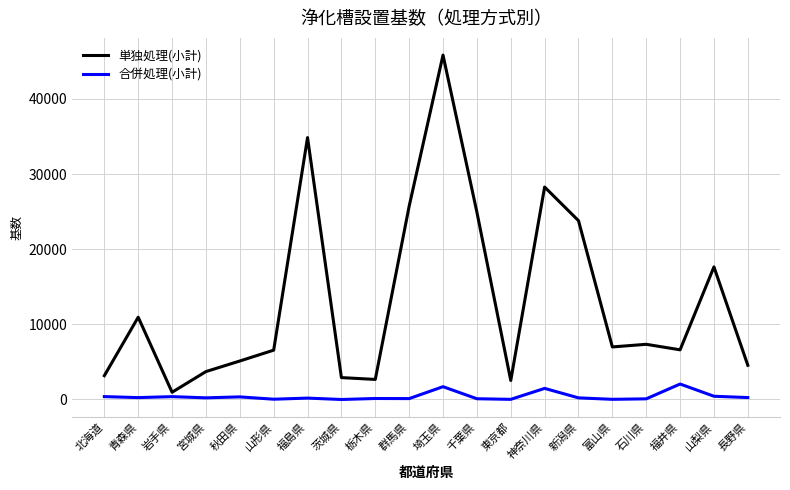

What are all the series names shown in the legend?

単独処理(小計), 合併処理(小計)